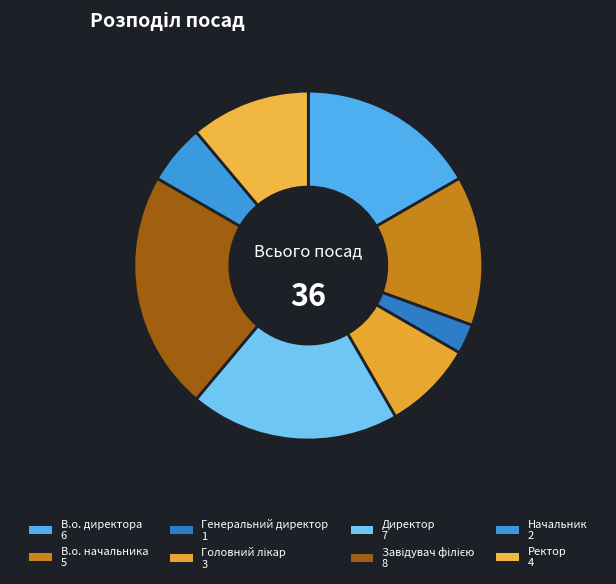

Does В.о. директора represent more than half of the total?

No